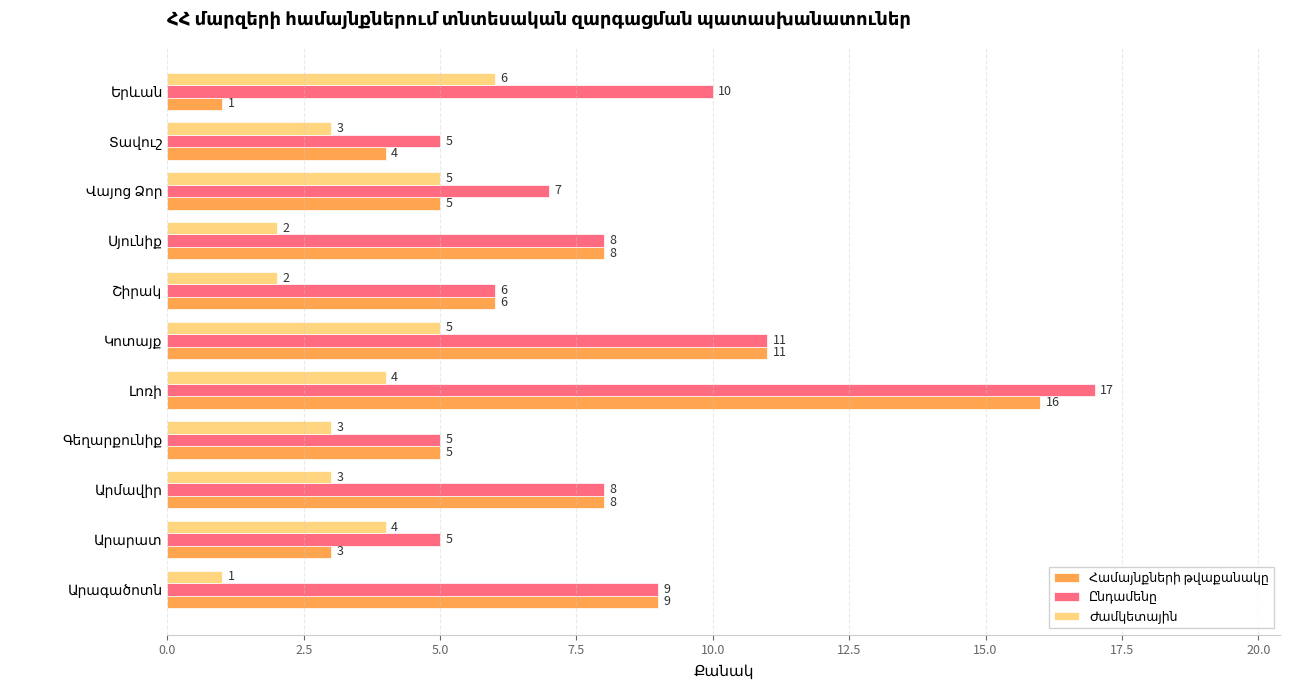

At how many categories does at least one series exceed 4?

11